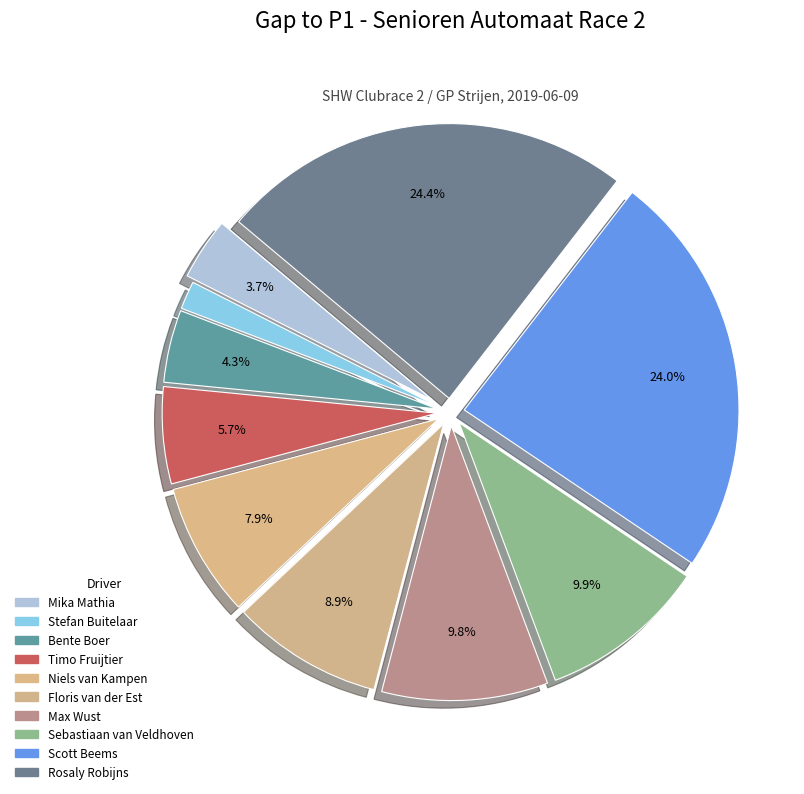

How many slices are in this pie chart?

10